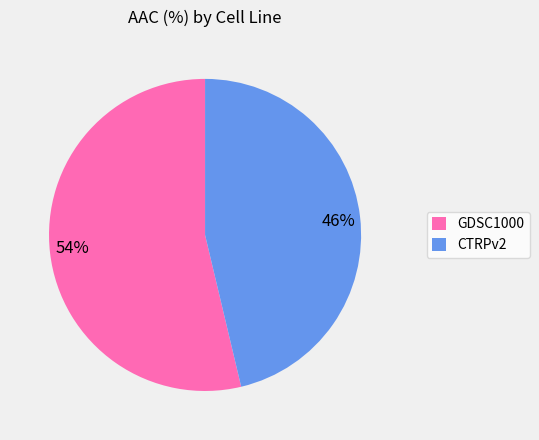

Is it true that CTRPv2 is 32% of the pie?

False